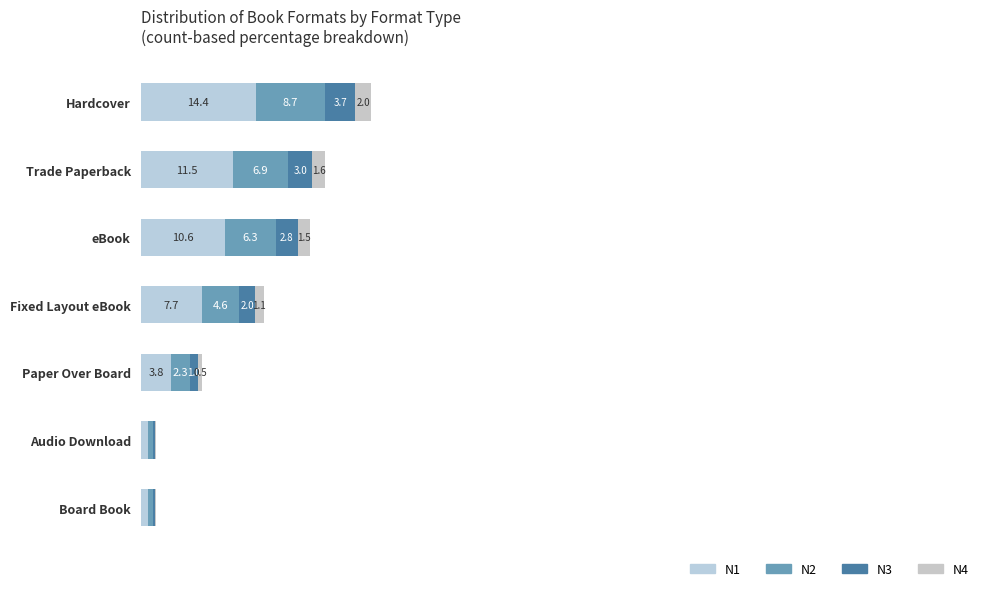

How many series are shown in this chart?

4